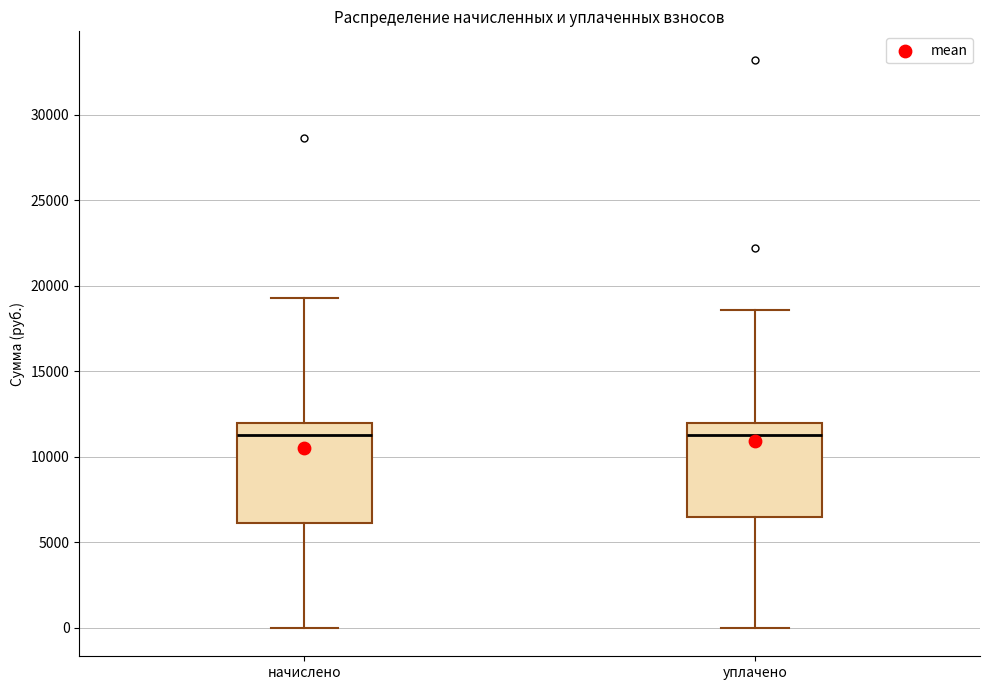

Reading left to right, read every box against the y-axis: the position of its median line, the range the box covers, and the ends of its whiskers. The values are not printed on the chart, so give them approximately, as read against the axis.

начислено: median 11500, box 6000 to 12000, whiskers 0 to 19500
уплачено: median 11500, box 6500 to 12000, whiskers 0 to 18500